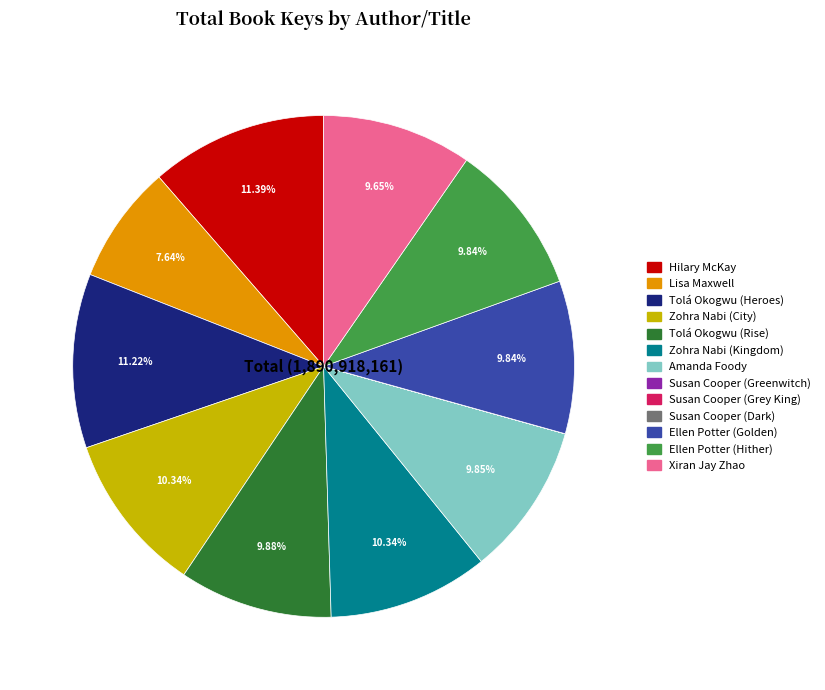

Which has a higher value, Zohra Nabi (City) or Lisa Maxwell?

Zohra Nabi (City)